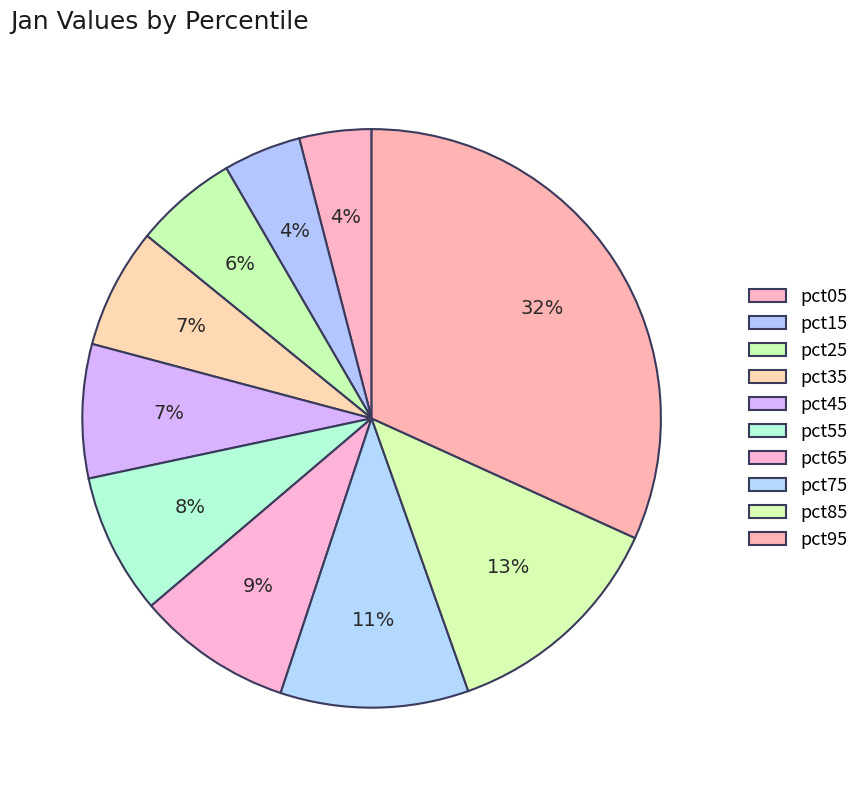

Is there any slice that represents more than half of the pie?

No